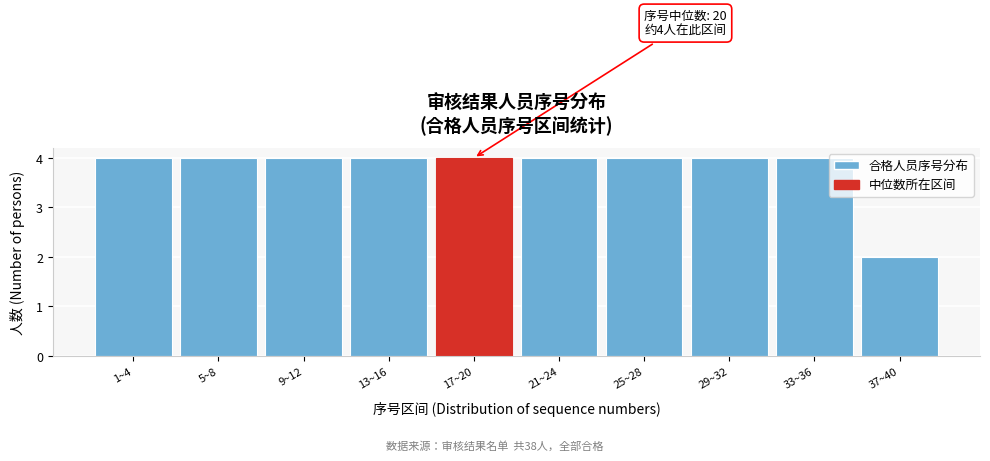

Reading left to right, list all the values displayed in this chart.

1~4=4	5~8=4	9~12=4	13~16=4	17~20=4	21~24=4	25~28=4	29~32=4	33~36=4	37~40=2